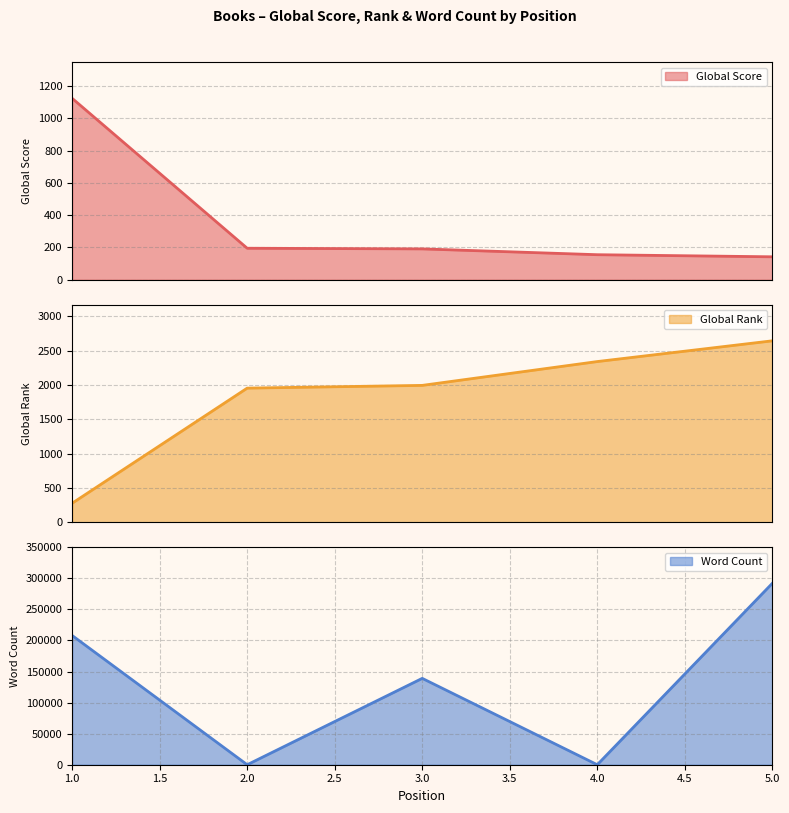

The value of Global Rank at 3 is 1993. True or false?

True